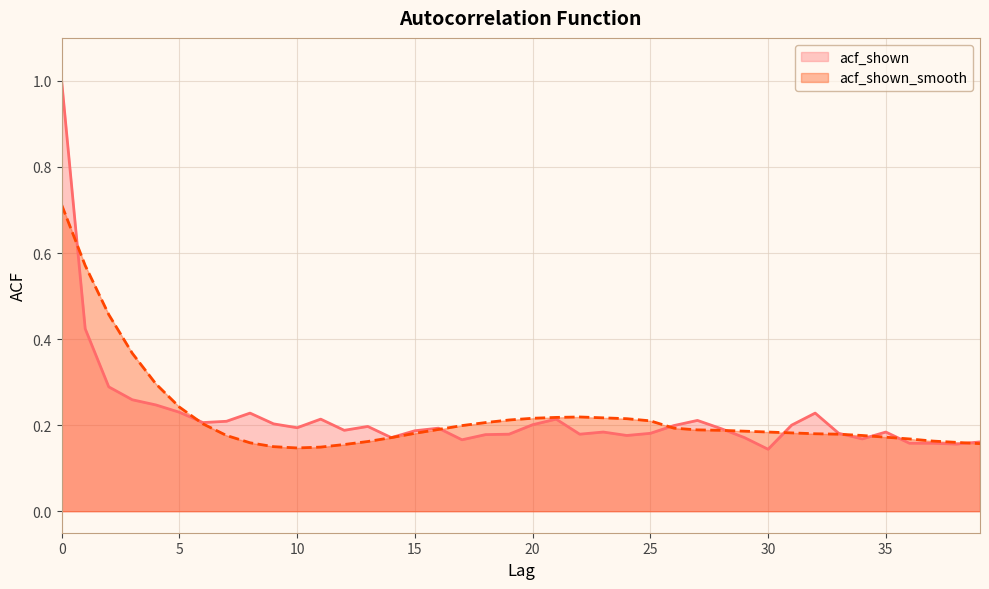

Reading right to left, transcribe all the data shown in this chart.

acf_shown: 0.2	0.2	0.2	0.2	0.2	0.2	0.2	0.2	0.2	0.1	0.2	0.2	0.2	0.2	0.2	0.2	0.2	0.2	0.2	0.2	0.2	0.2	0.2	0.2	0.2	0.2	0.2	0.2	0.2	0.2	0.2	0.2	0.2	0.2	0.2	0.2	0.3	0.3	0.4	1.0
acf_shown_smooth: 0.2	0.2	0.2	0.2	0.2	0.2	0.2	0.2	0.2	0.2	0.2	0.2	0.2	0.2	0.2	0.2	0.2	0.2	0.2	0.2	0.2	0.2	0.2	0.2	0.2	0.2	0.2	0.2	0.1	0.1	0.1	0.2	0.2	0.2	0.2	0.3	0.4	0.5	0.6	0.7